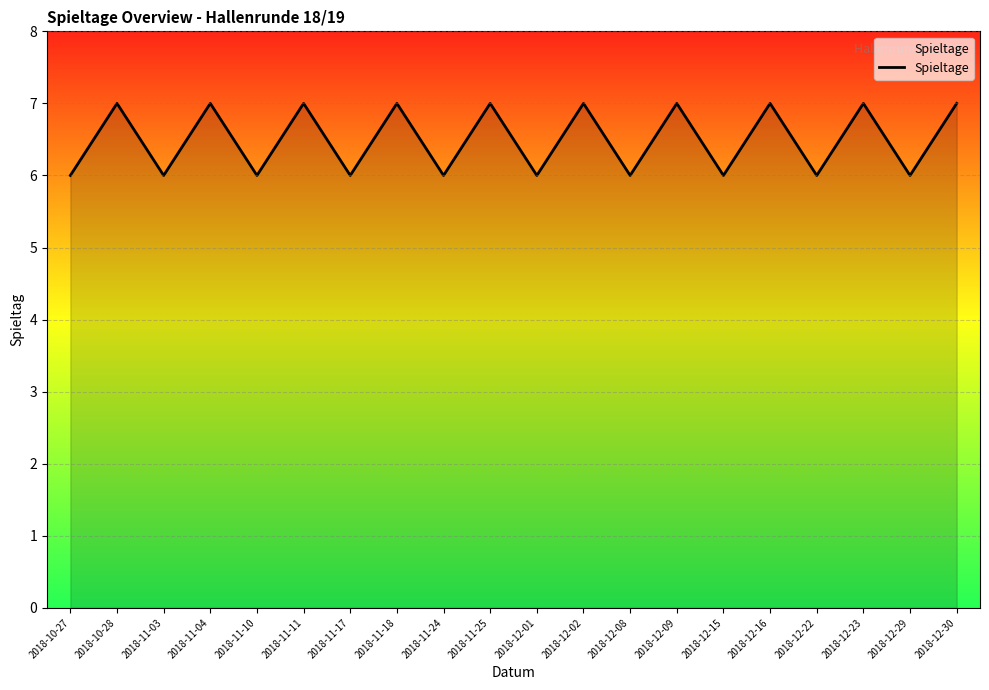

True or false: the data shows 6 at 2018-11-17.

True